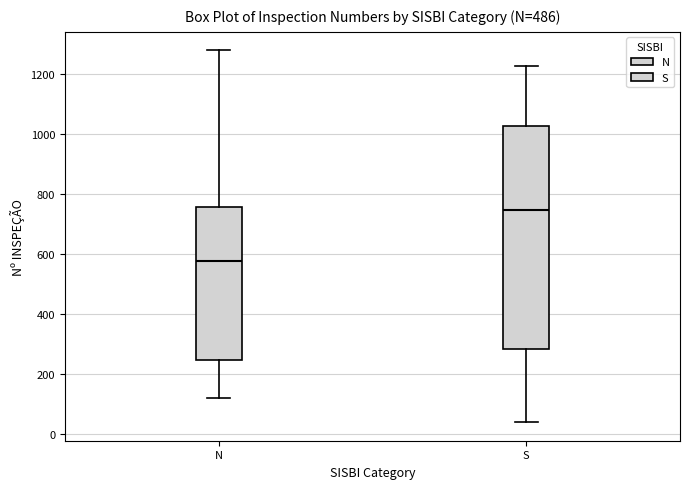

Where is the upper edge of the box for S on the y-axis? The values are not printed on the chart, so give them approximately, as read against the axis.

1020